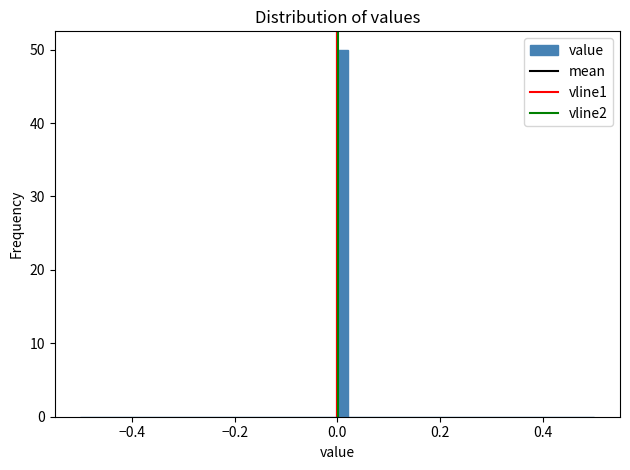

Read against the x-axis, roughly where is the centre of the tallest bar?

0.02